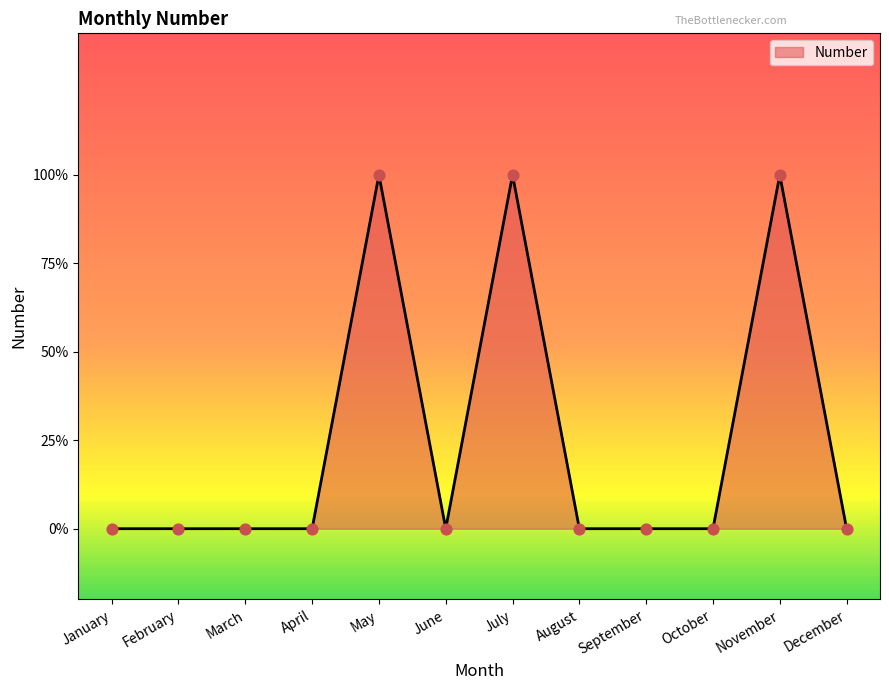

What is the change in value from October to November?

+1